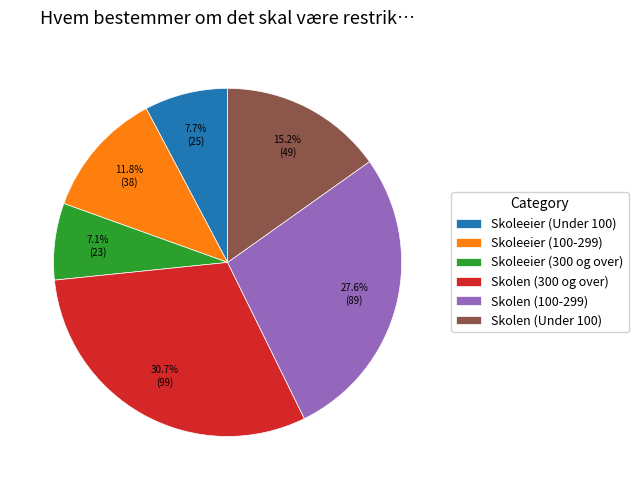

To the nearest percent, what portion does Skoleeier (Under 100) represent?

8%